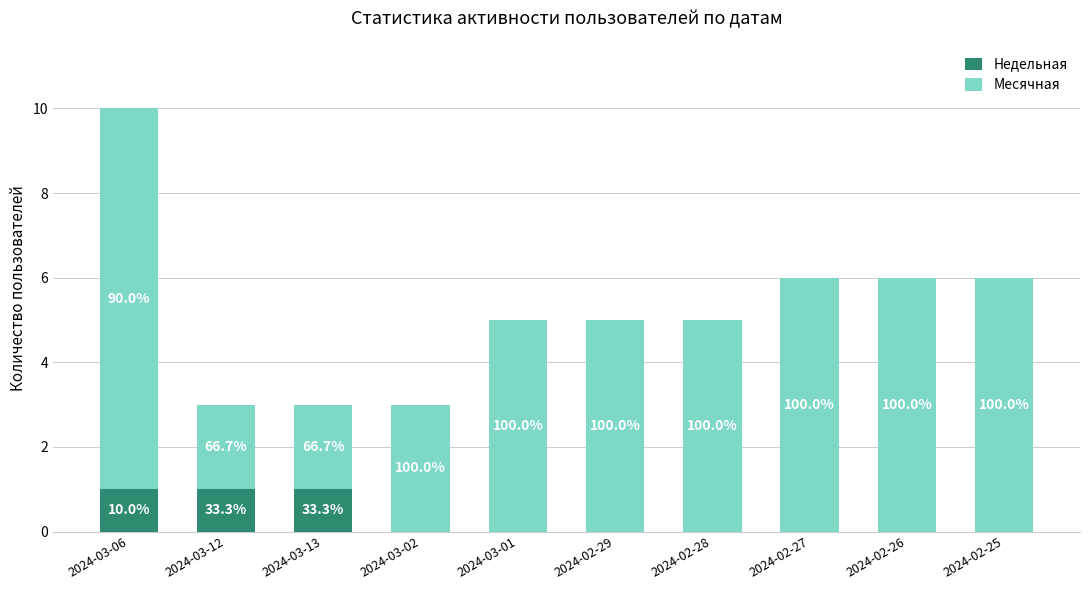

The Недельная series shows 0 at 2024-02-26. True or false?

True